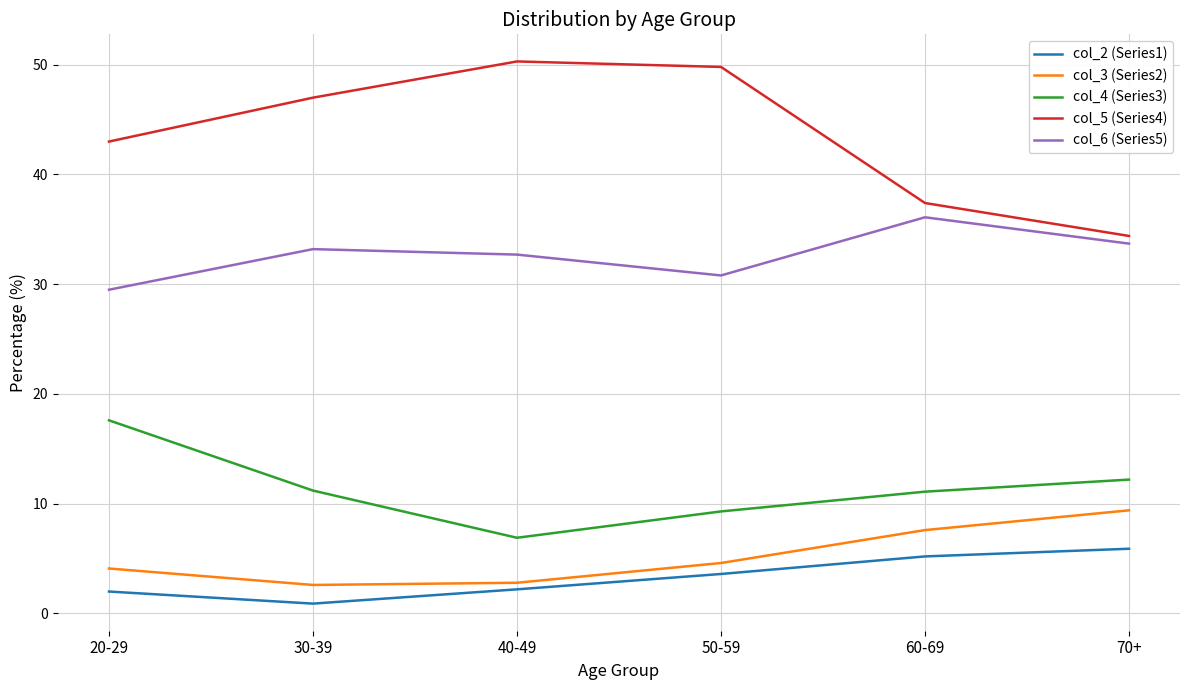

What are all the series names shown in the legend?

col_2 (Series1), col_3 (Series2), col_4 (Series3), col_5 (Series4), col_6 (Series5)